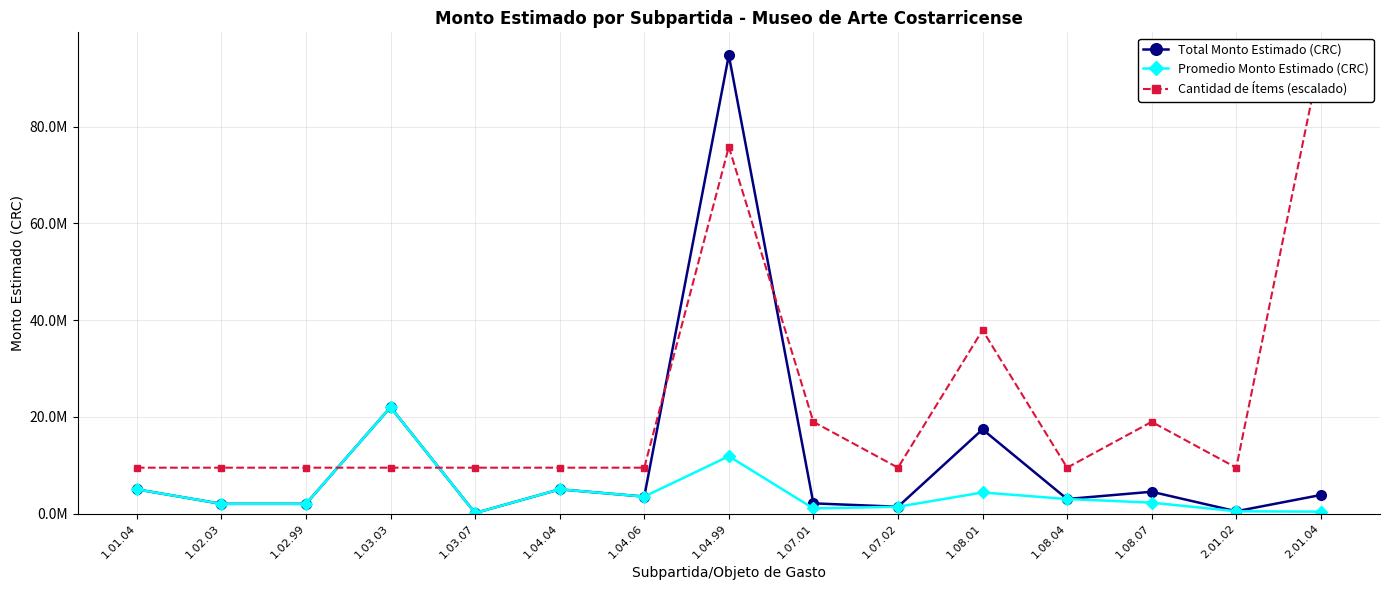

Which series has the widest spread of values?

Total Monto Estimado (CRC)